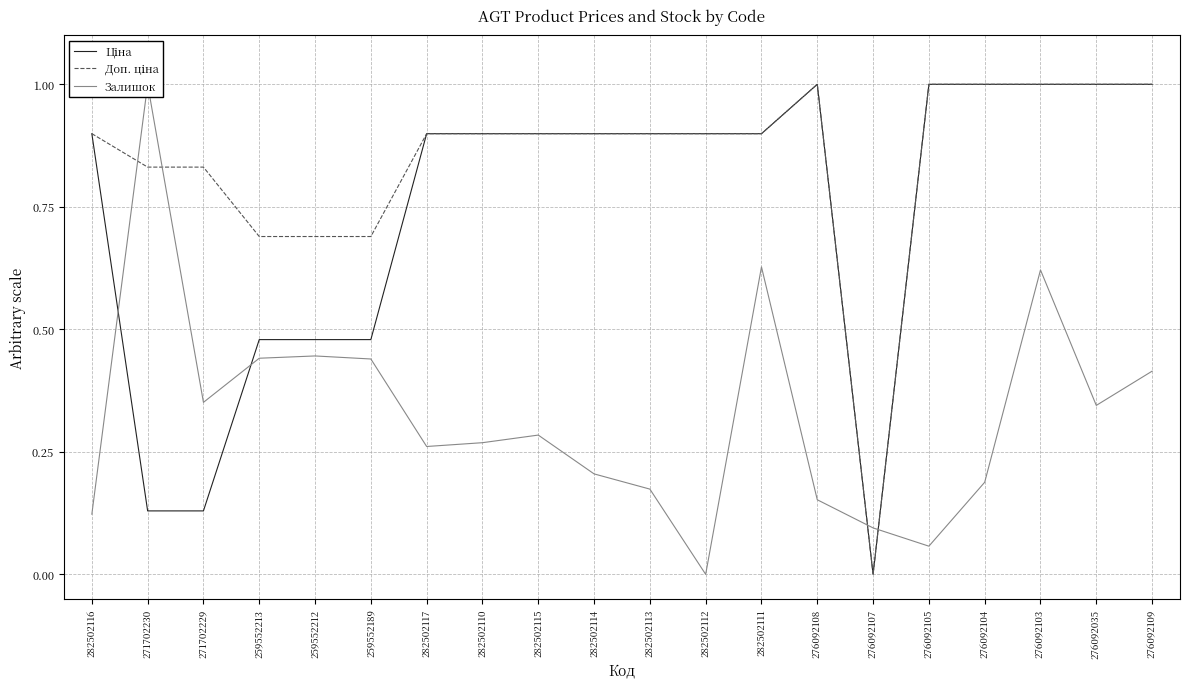

Which series changed the most between 282502114 and 276092105?

Залишок